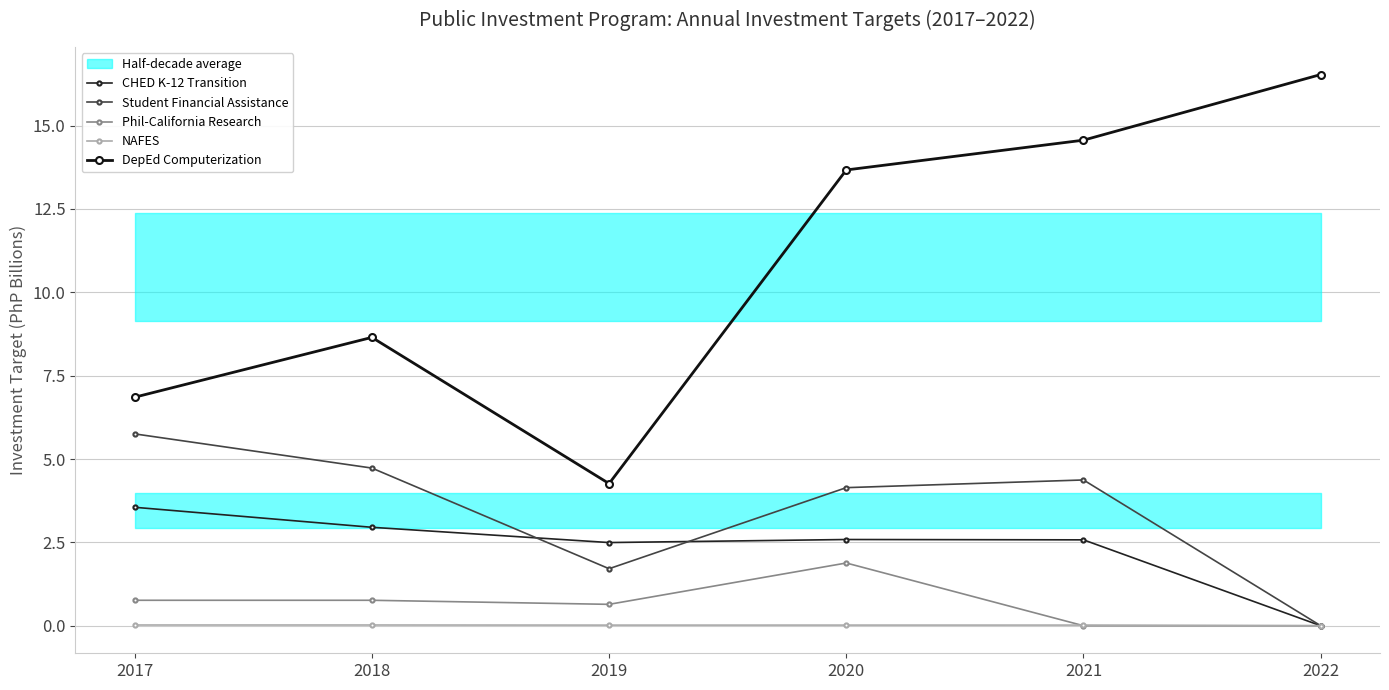

What is the value of the Student Financial Assistance point at the 3rd from the left?

1.7